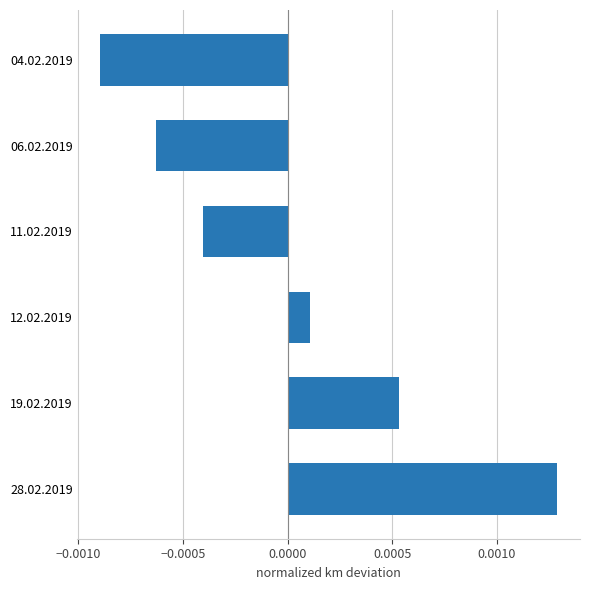

At which label is the value closest to 0?

12.02.2019